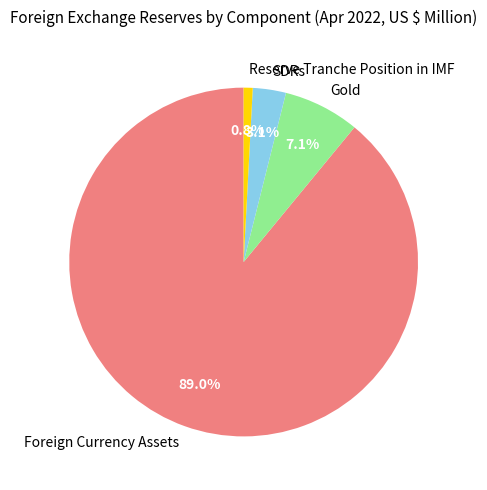

Which category has the smallest portion of the pie?

Reserve Tranche Position in IMF